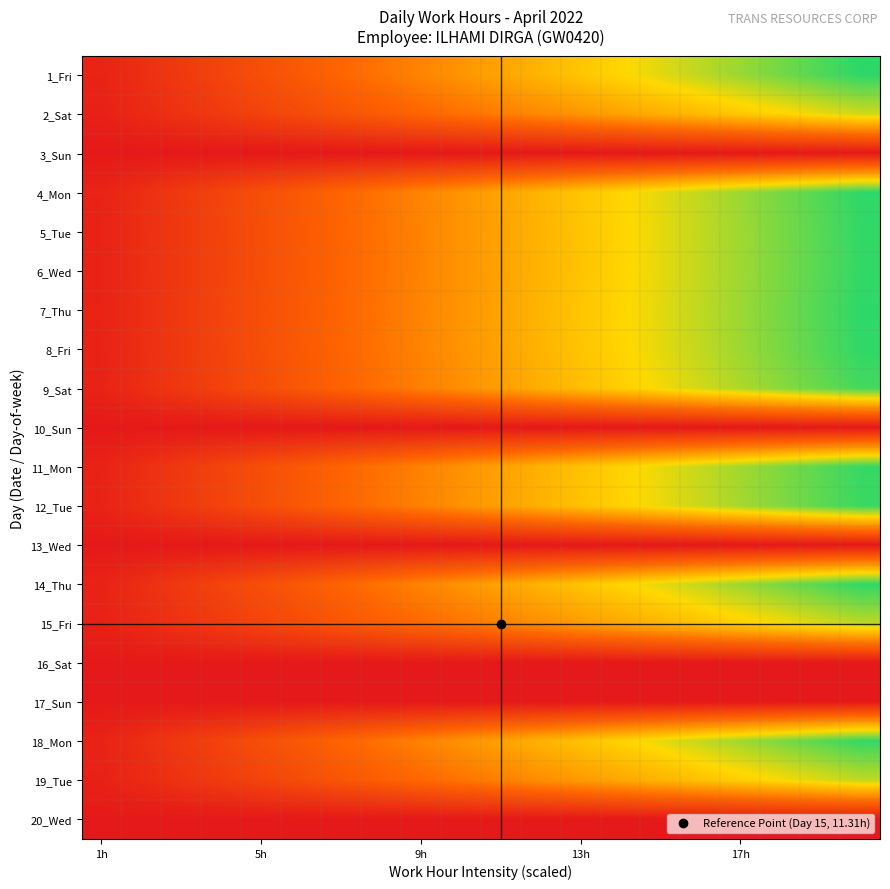

At which category is the sum across all series the highest?

19